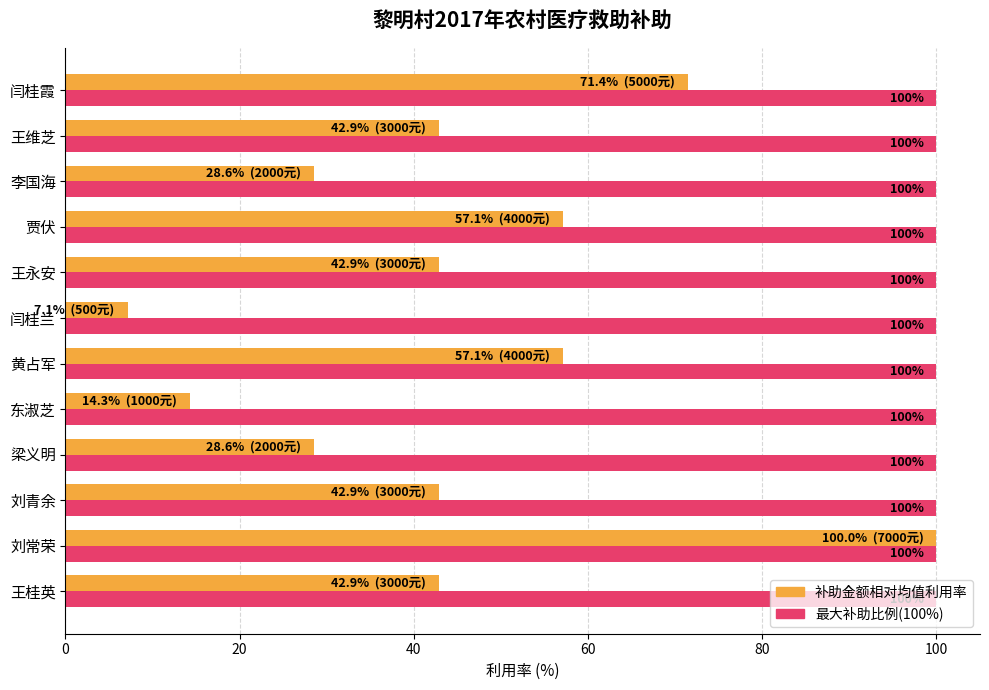

At which category is the sum across all series the highest?

刘常荣